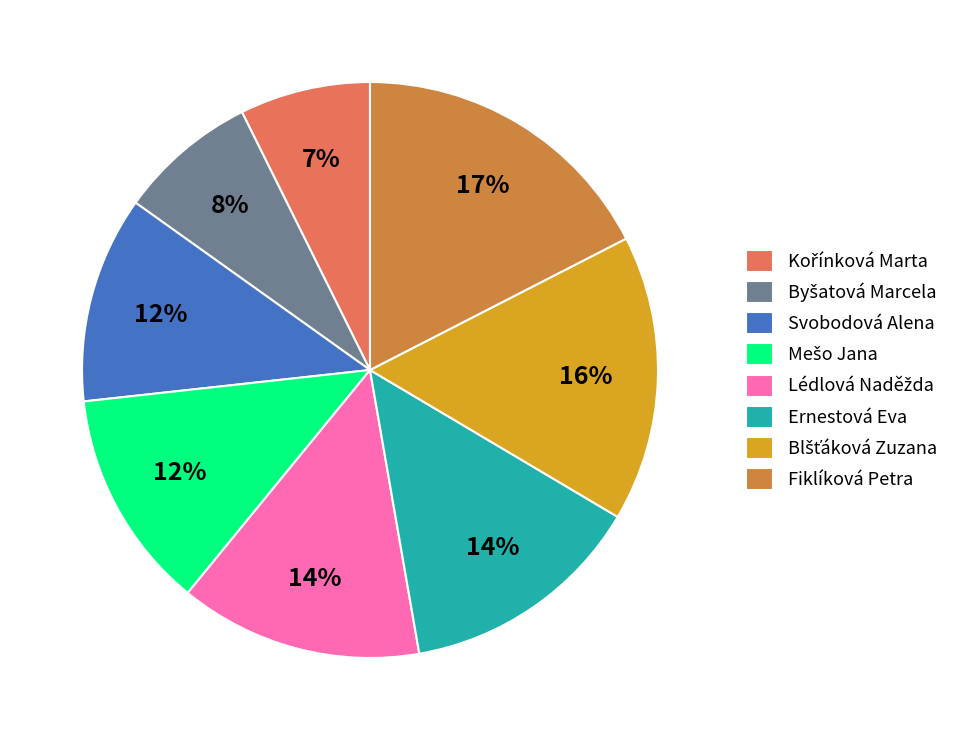

Does any single category account for the majority?

No